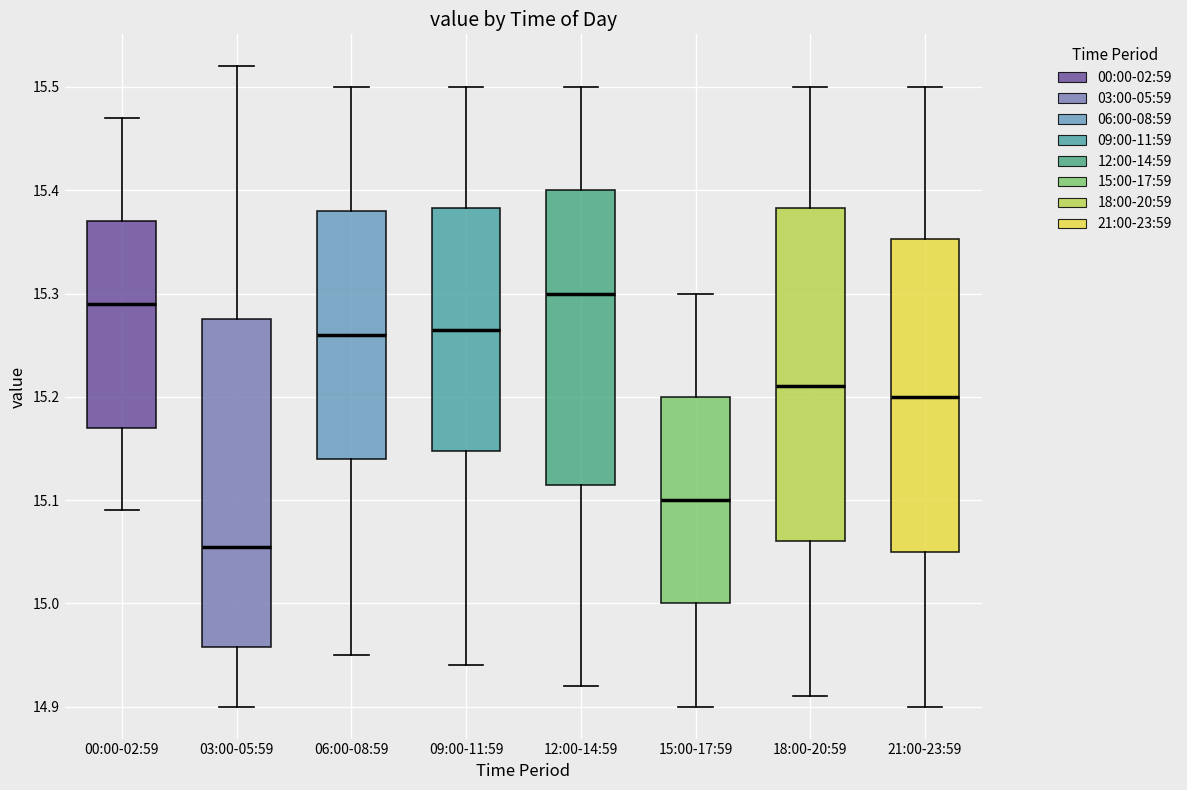

Reading left to right, read every box against the y-axis: the position of its median line, the range the box covers, and the ends of its whiskers. The values are not printed on the chart, so give them approximately, as read against the axis.

00:00-02:59: median 15.29, box 15.17 to 15.37, whiskers 15.09 to 15.47
03:00-05:59: median 15.06, box 14.96 to 15.28, whiskers 14.90 to 15.52
06:00-08:59: median 15.26, box 15.14 to 15.38, whiskers 14.95 to 15.50
09:00-11:59: median 15.27, box 15.15 to 15.38, whiskers 14.94 to 15.50
12:00-14:59: median 15.30, box 15.12 to 15.40, whiskers 14.92 to 15.50
15:00-17:59: median 15.10, box 15.00 to 15.20, whiskers 14.90 to 15.30
18:00-20:59: median 15.21, box 15.06 to 15.38, whiskers 14.91 to 15.50
21:00-23:59: median 15.20, box 15.05 to 15.35, whiskers 14.90 to 15.50